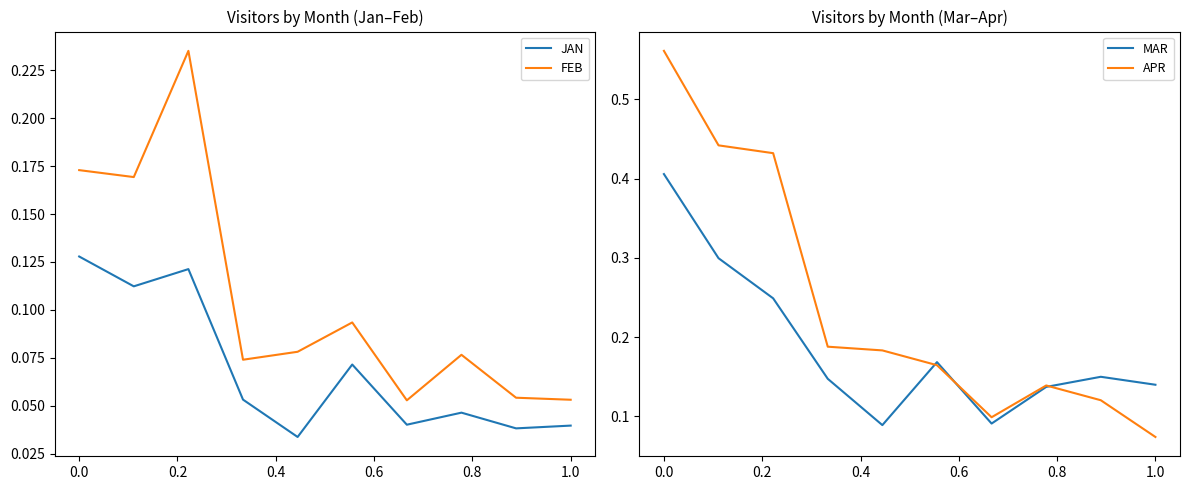

Reading left to right, transcribe all the data shown in this chart.

JAN: 0.1	0.1	0.1	0.1	0.0	0.1	0.0	0.0	0.0	0.0
FEB: 0.2	0.2	0.2	0.1	0.1	0.1	0.1	0.1	0.1	0.1
MAR: 0.4	0.3	0.2	0.1	0.1	0.2	0.1	0.1	0.1	0.1
APR: 0.6	0.4	0.4	0.2	0.2	0.2	0.1	0.1	0.1	0.1